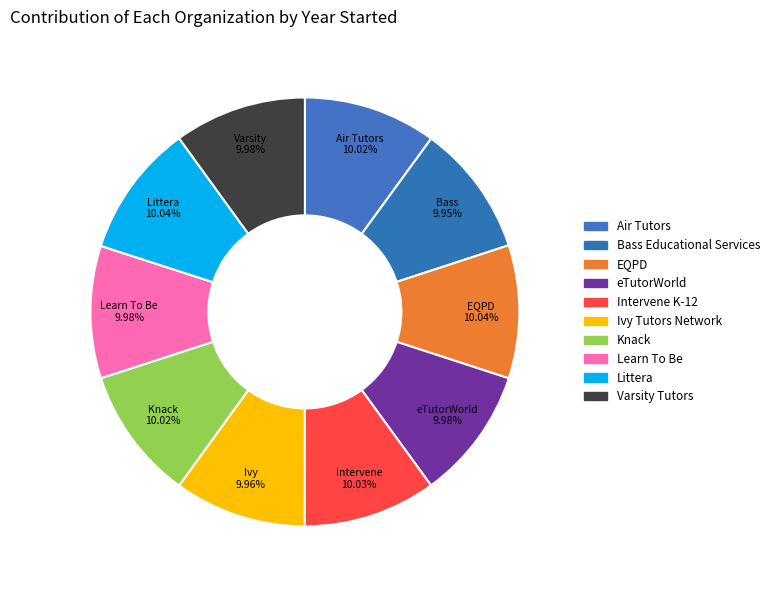

To the nearest percent, what percentage of the pie is Intervene K-12?

10%